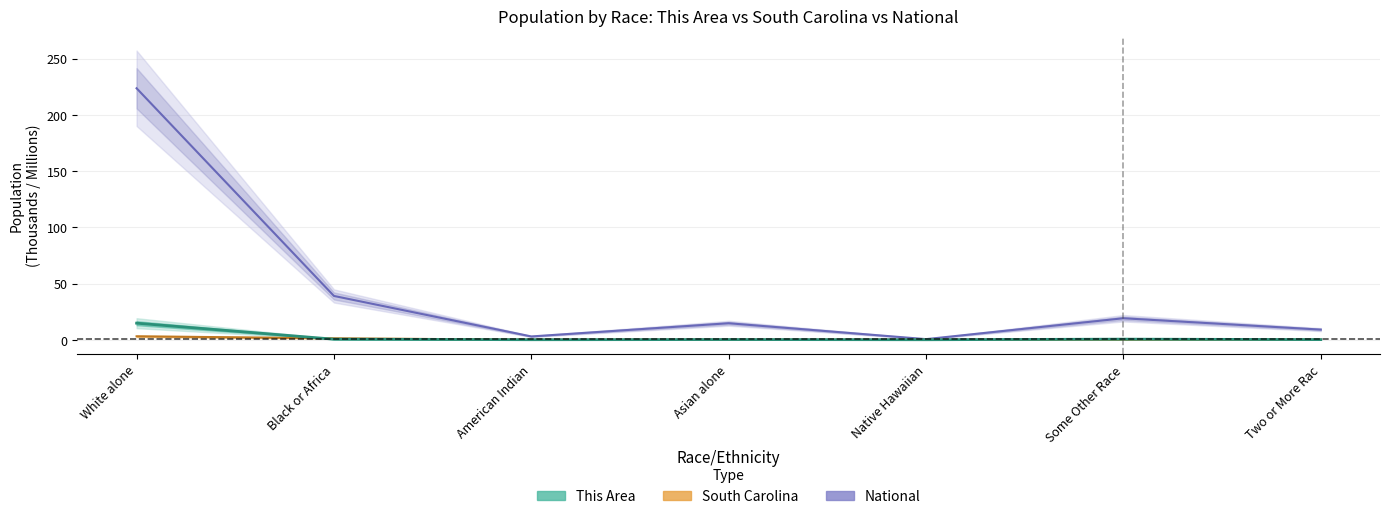

What is the total value across all series at Native Hawaiian?

0.6